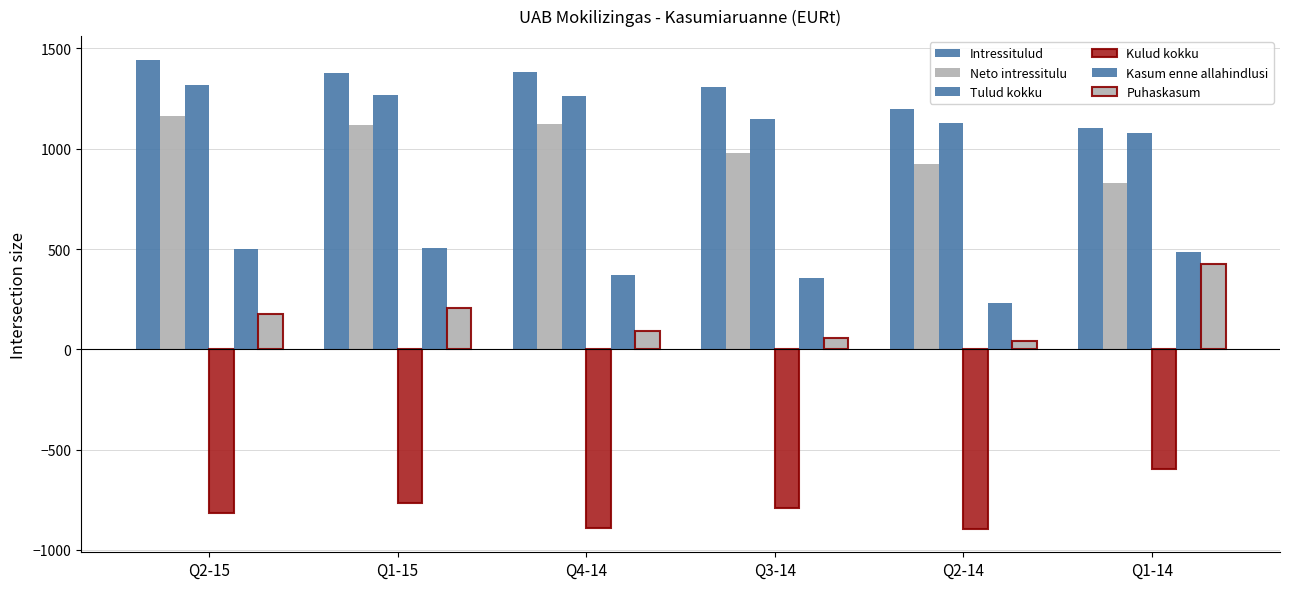

Rank the series at Q1-15 from highest to lowest value.

Intressitulud, Tulud kokku, Neto intressitulu, Kasum enne allahindlusi, Puhaskasum, Kulud kokku